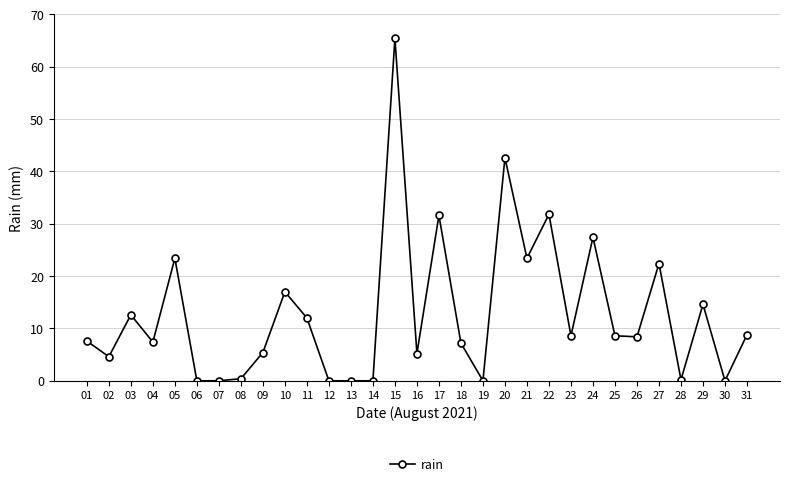

The value at 10 is 27.9. True or false?

False